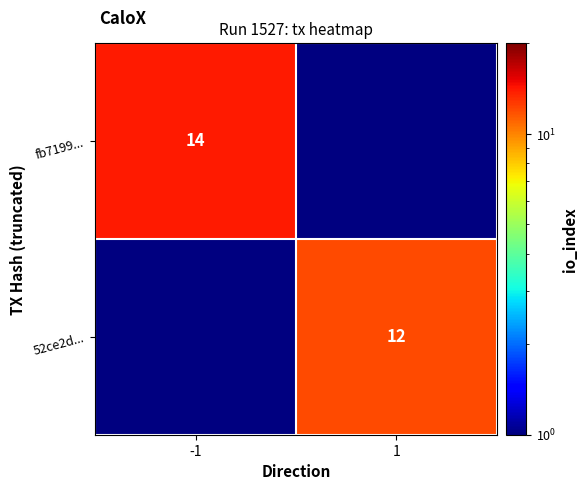

True or false: fb7199... has a value of 14 at -1.

True